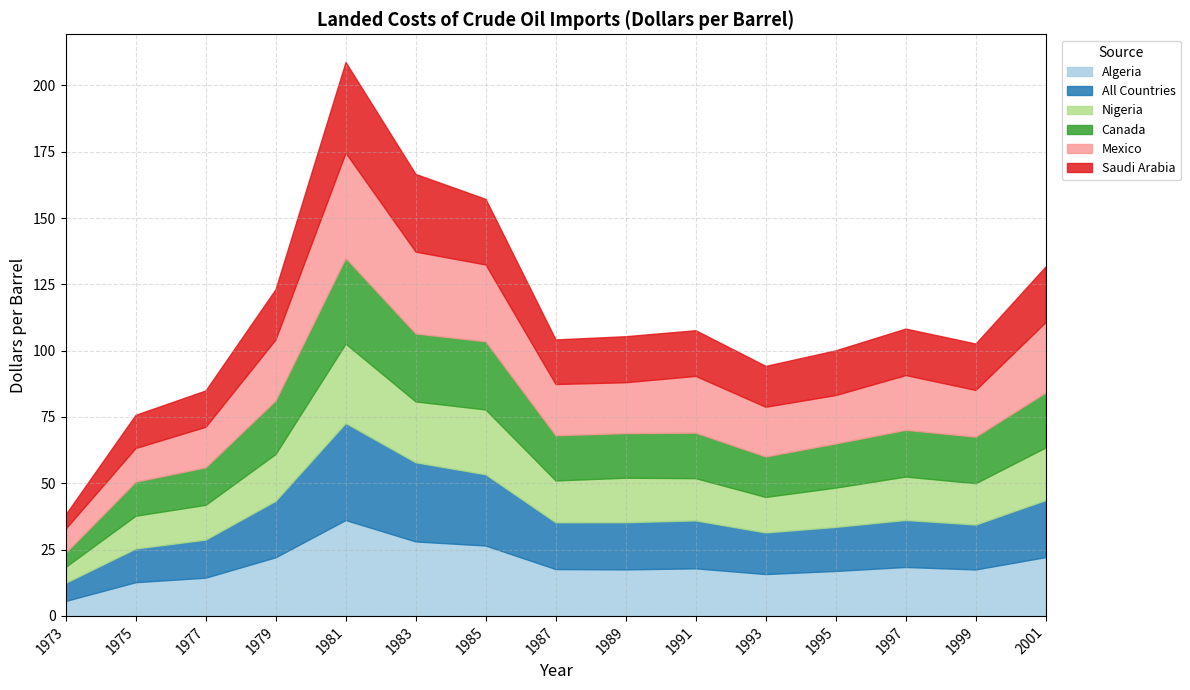

The value of Canada at 1981 is 54.1. True or false?

False